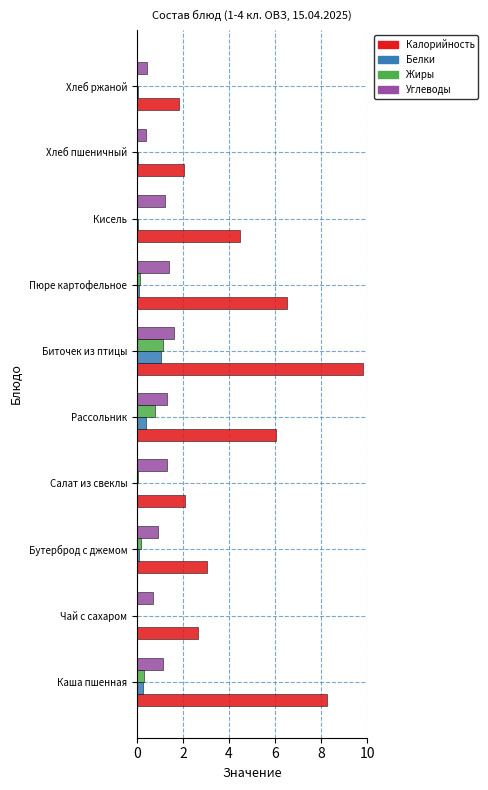

At which category does the chart reach its peak across all series?

Биточек из птицы